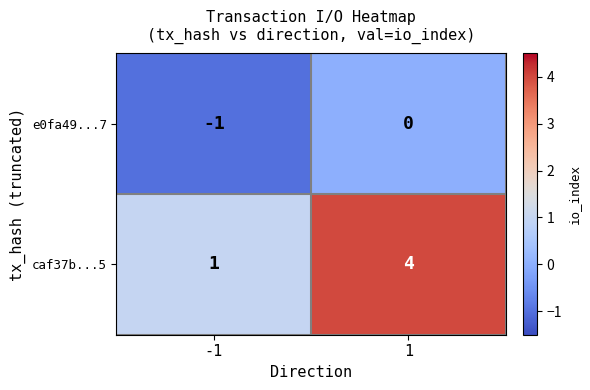

Rank the series by their maximum value, from highest to lowest.

caf37b...5, e0fa49...7